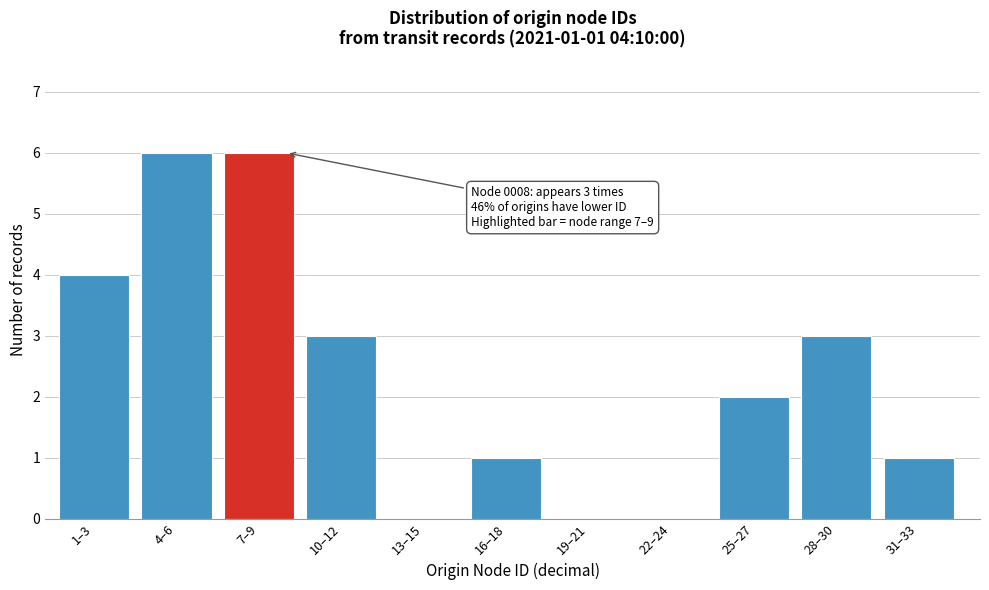

Reading right to left, extract all data points from this chart.

31–33=1	28–30=3	25–27=2	22–24=0	19–21=0	16–18=1	13–15=0	10–12=3	7–9=6	4–6=6	1–3=4